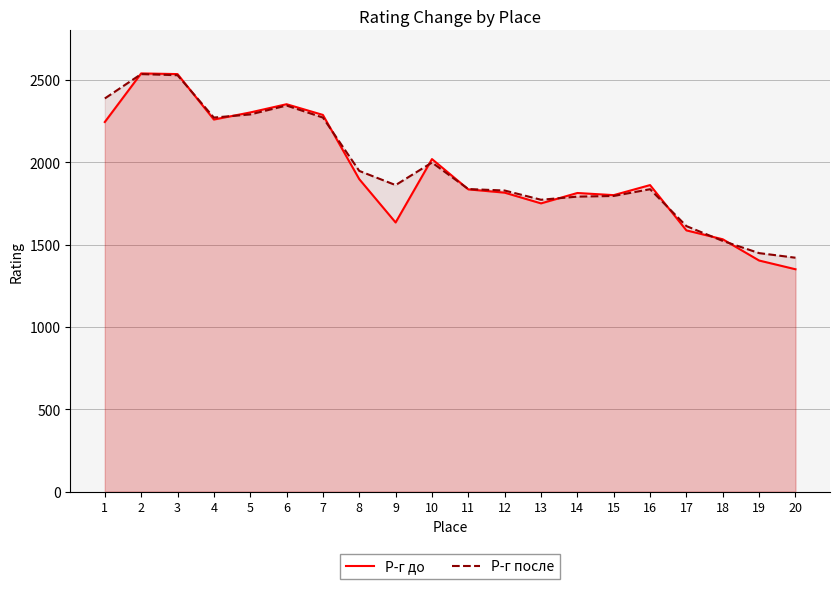

Where does the Р-г до series first go above 1861?

1